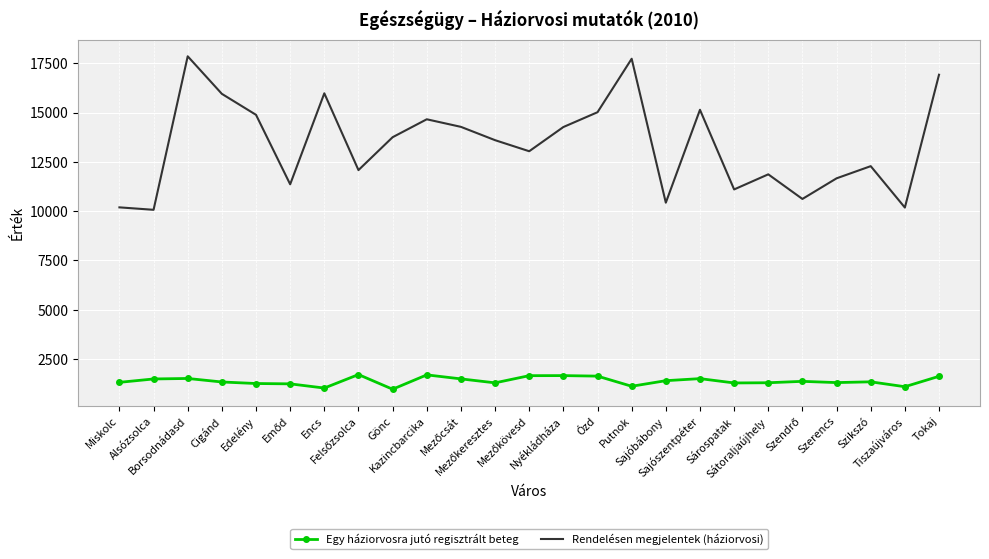

Which series has the widest spread of values?

Rendelésen megjelentek (háziorvosi)